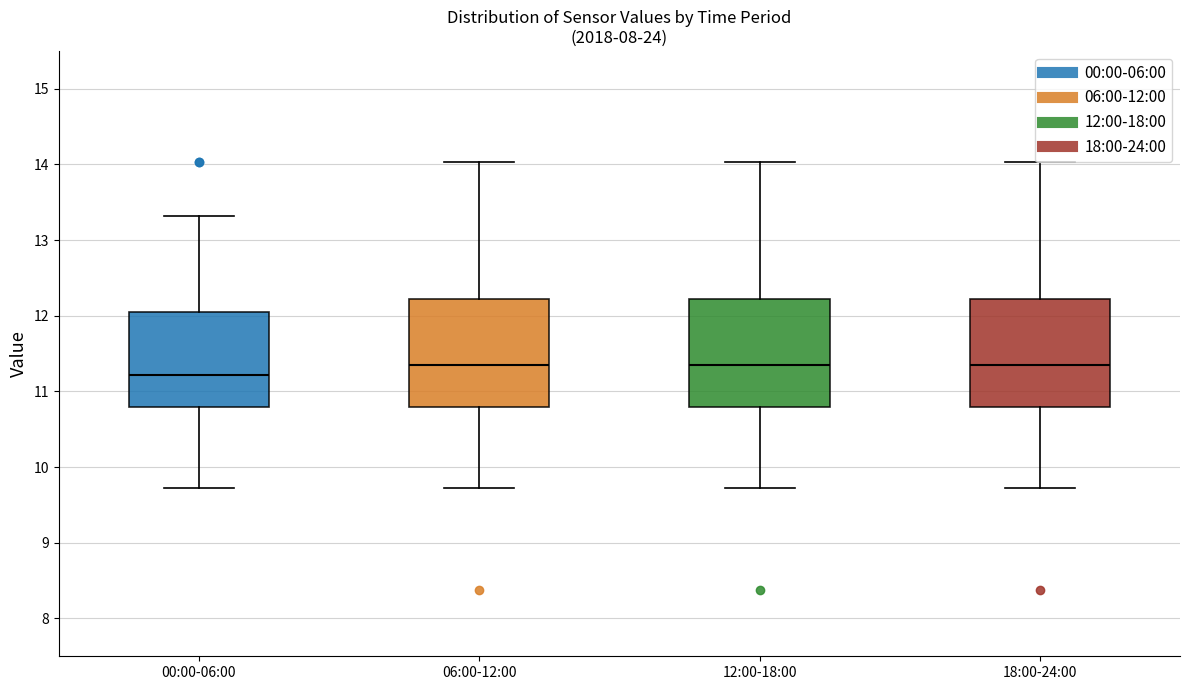

Reading left to right, transcribe this box plot: for each box, give where its median line is, the range the box spans, and where its two whiskers end, as read against the y-axis. The values are not printed on the chart, so give them approximately, as read against the axis.

00:00-06:00: median 11.2, box 10.8 to 12.1, whiskers 9.7 to 13.3
06:00-12:00: median 11.4, box 10.8 to 12.2, whiskers 9.7 to 14.0
12:00-18:00: median 11.4, box 10.8 to 12.2, whiskers 9.7 to 14.0
18:00-24:00: median 11.4, box 10.8 to 12.2, whiskers 9.7 to 14.0